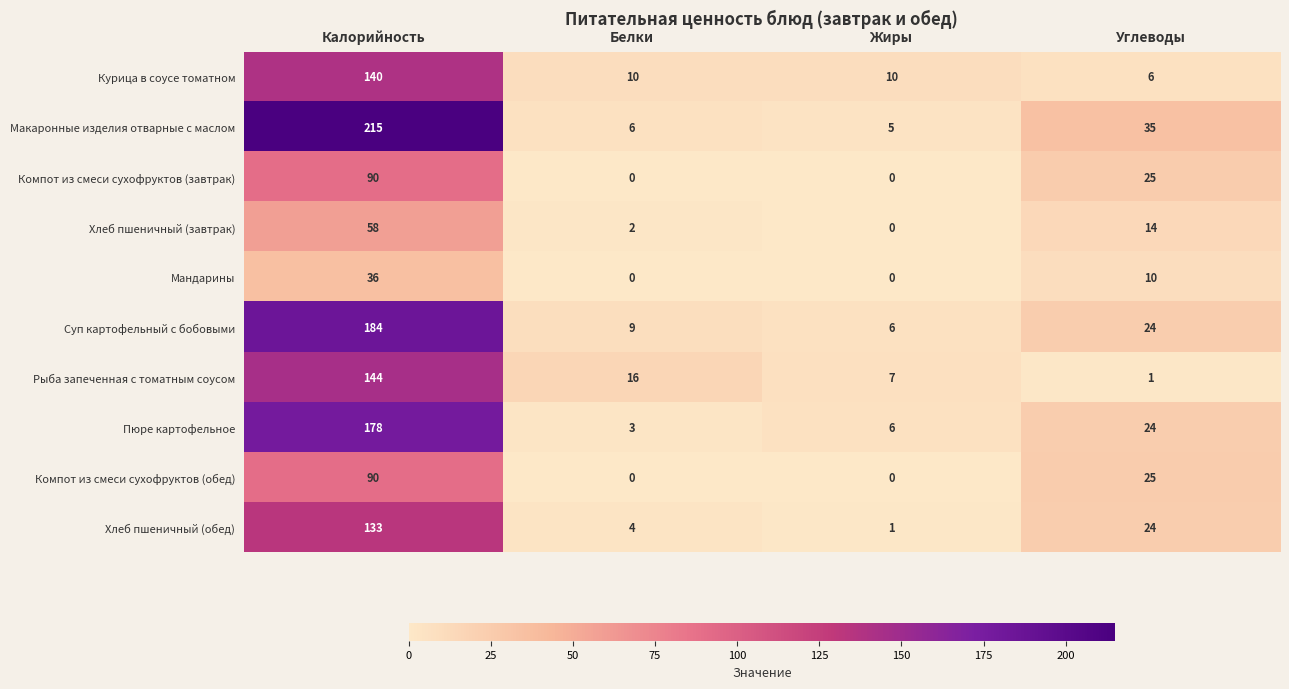

What is the sum of the Хлеб пшеничный (обед) values at Углеводы and Калорийность?

157